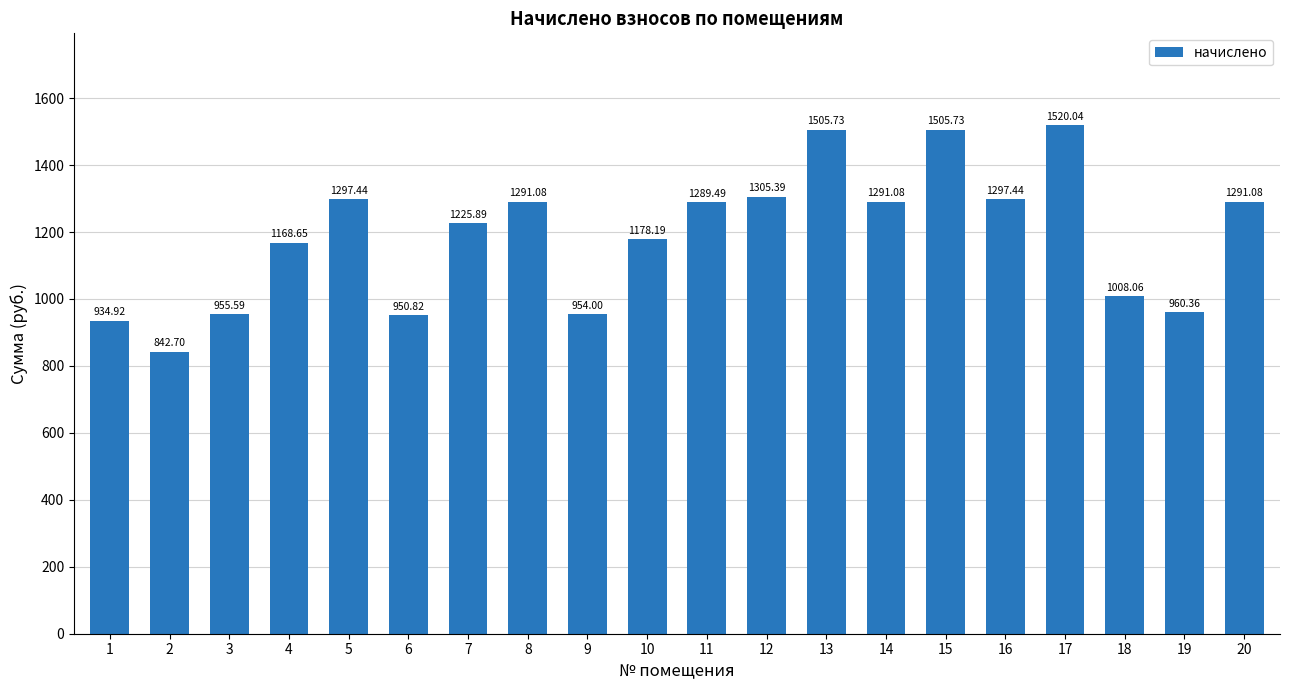

Which has a higher value, 13 or 4?

13